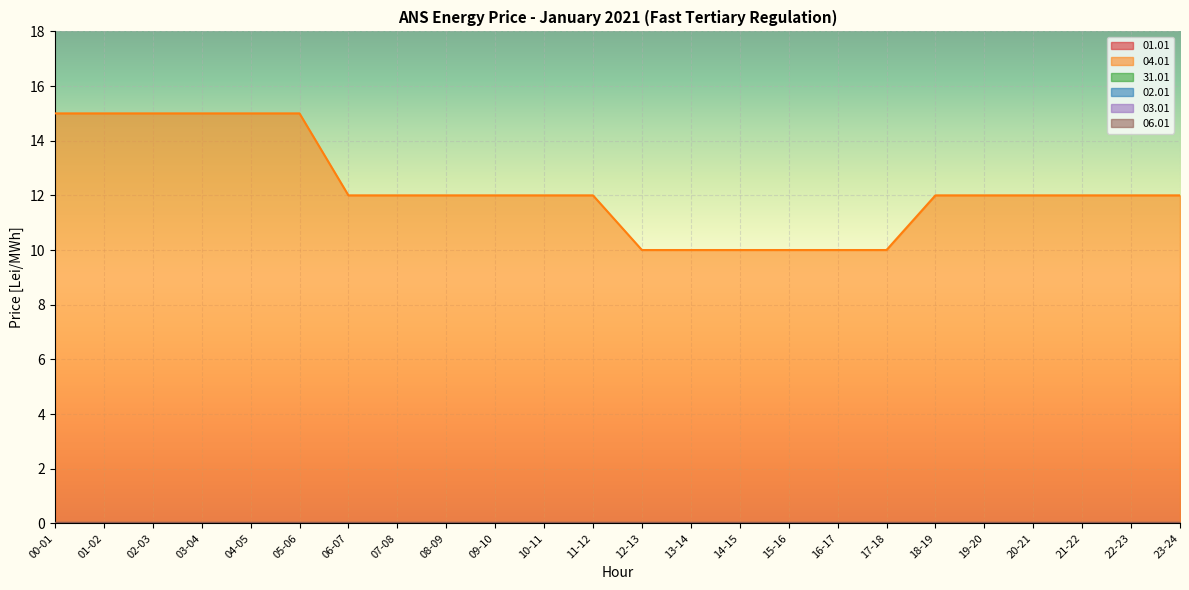

True or false: 31.01 has more than 1 interior local peaks.

False